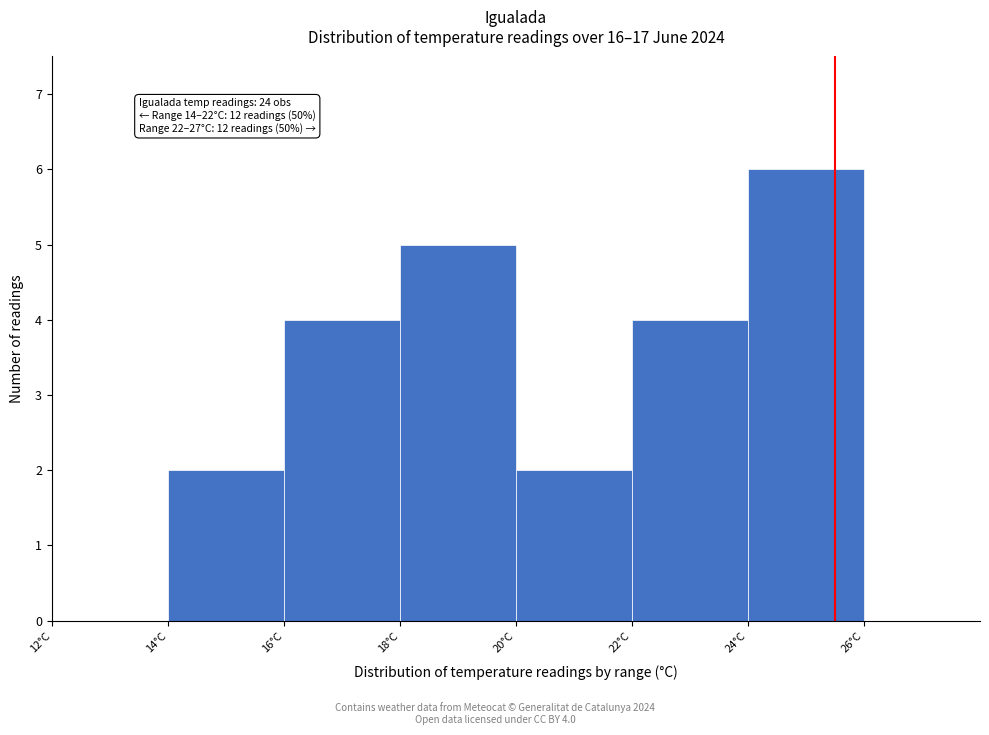

Over which range of the x-axis is the bar tallest?

24 to 26